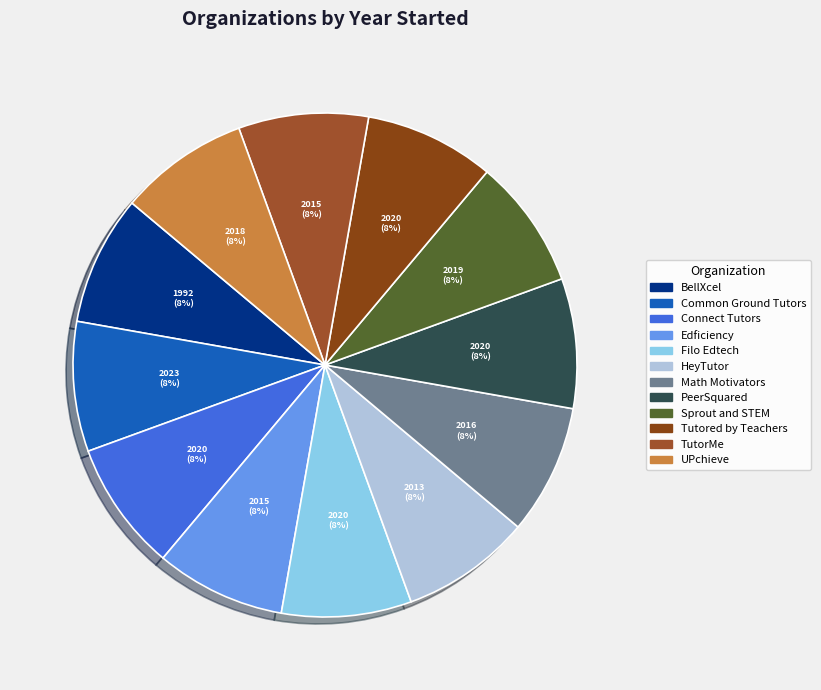

How many segments does this pie chart have?

12